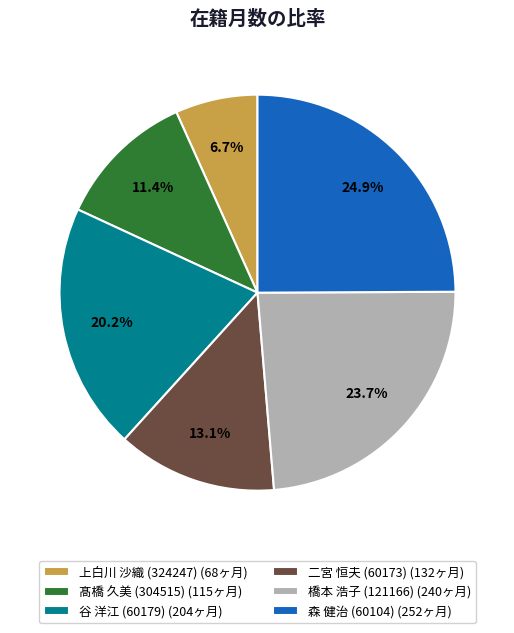

Between 二宮 恒夫 (60173) (132ヶ月) and 髙橋 久美 (304515) (115ヶ月), which is larger?

二宮 恒夫 (60173) (132ヶ月)